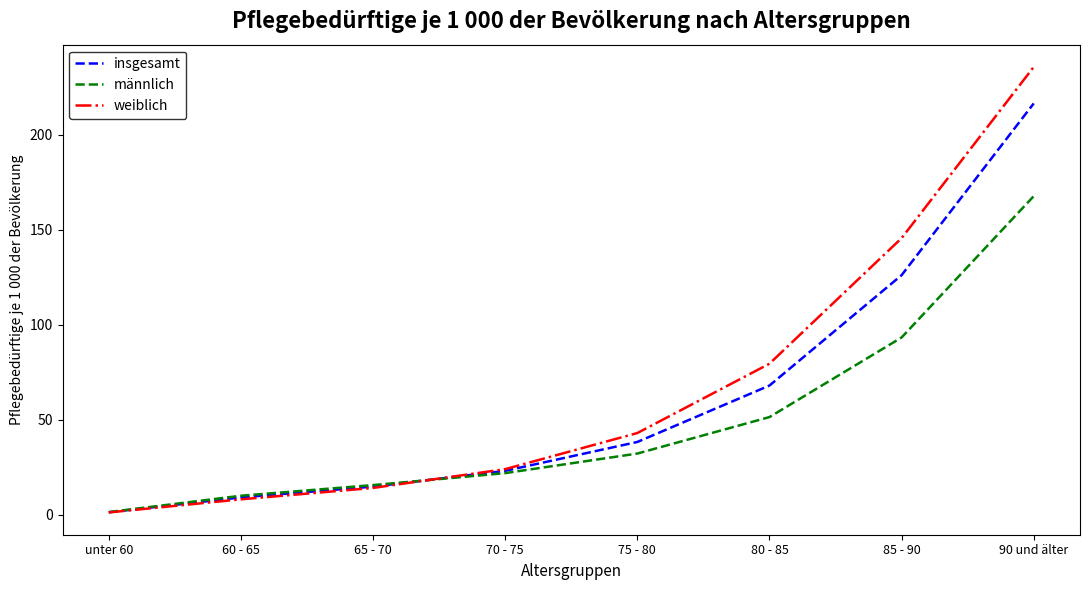

Reading right to left, what are all the values shown in this chart?

insgesamt: 90 und älter=216.6	85 - 90=126.2	80 - 85=68.1	75 - 80=38.4	70 - 75=23.2	65 - 70=14.9	60 - 65=9.2	unter 60=1.4
männlich: 90 und älter=167.8	85 - 90=93.4	80 - 85=51.5	75 - 80=32.3	70 - 75=22.0	65 - 70=15.7	60 - 65=10.1	unter 60=1.5
weiblich: 90 und älter=235.8	85 - 90=145.7	80 - 85=79.6	75 - 80=43.1	70 - 75=24.1	65 - 70=14.2	60 - 65=8.2	unter 60=1.3